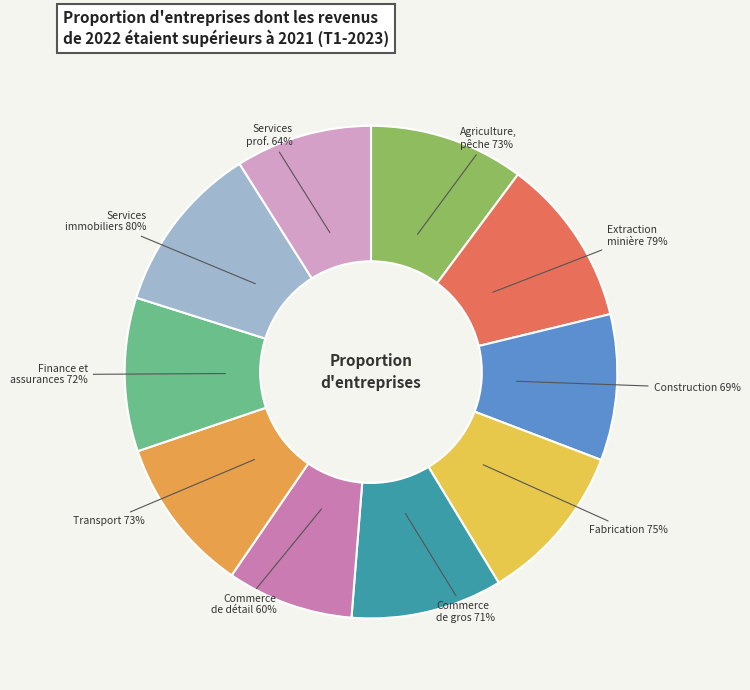

To the nearest percent, what percentage of the pie is Construction?

10%